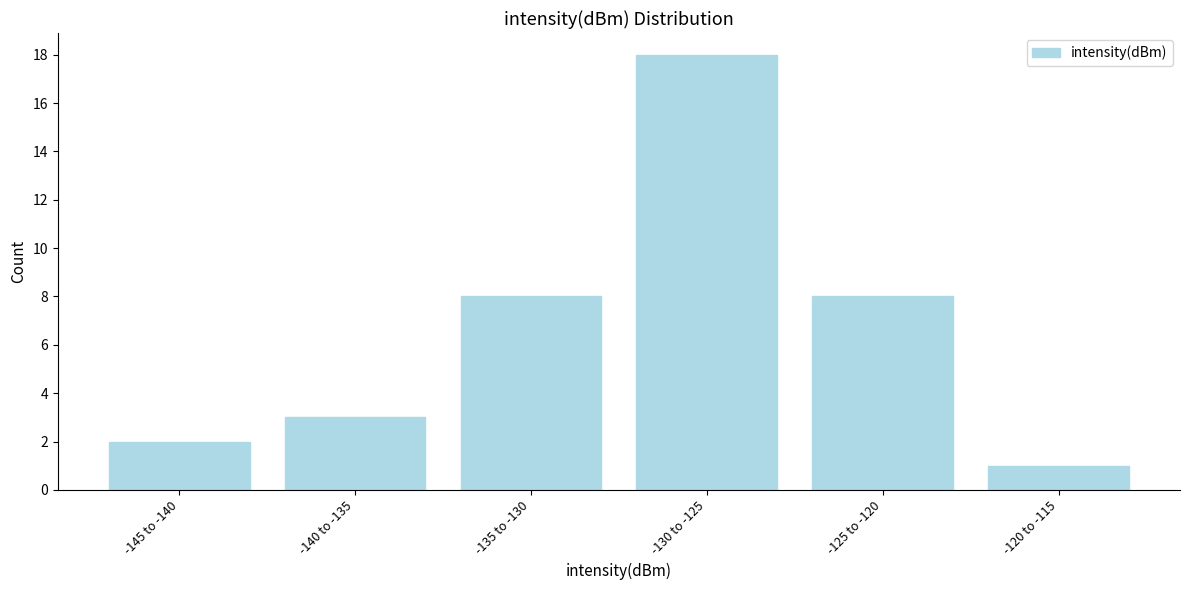

Reading left to right, list all the values displayed in this chart.

2	3	8	18	8	1